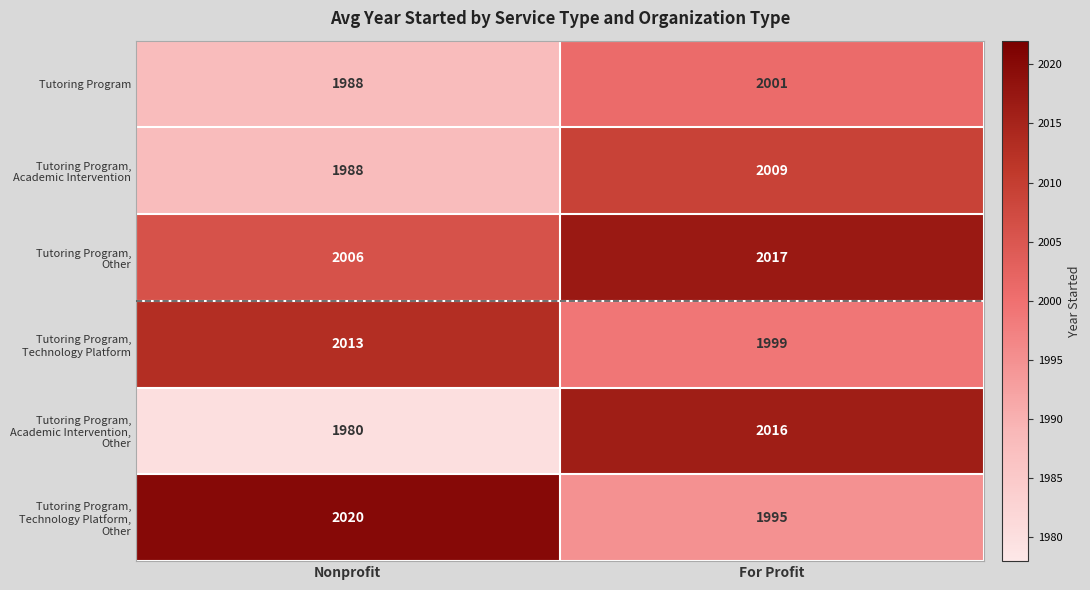

What is the total value across all series at For Profit?

12037